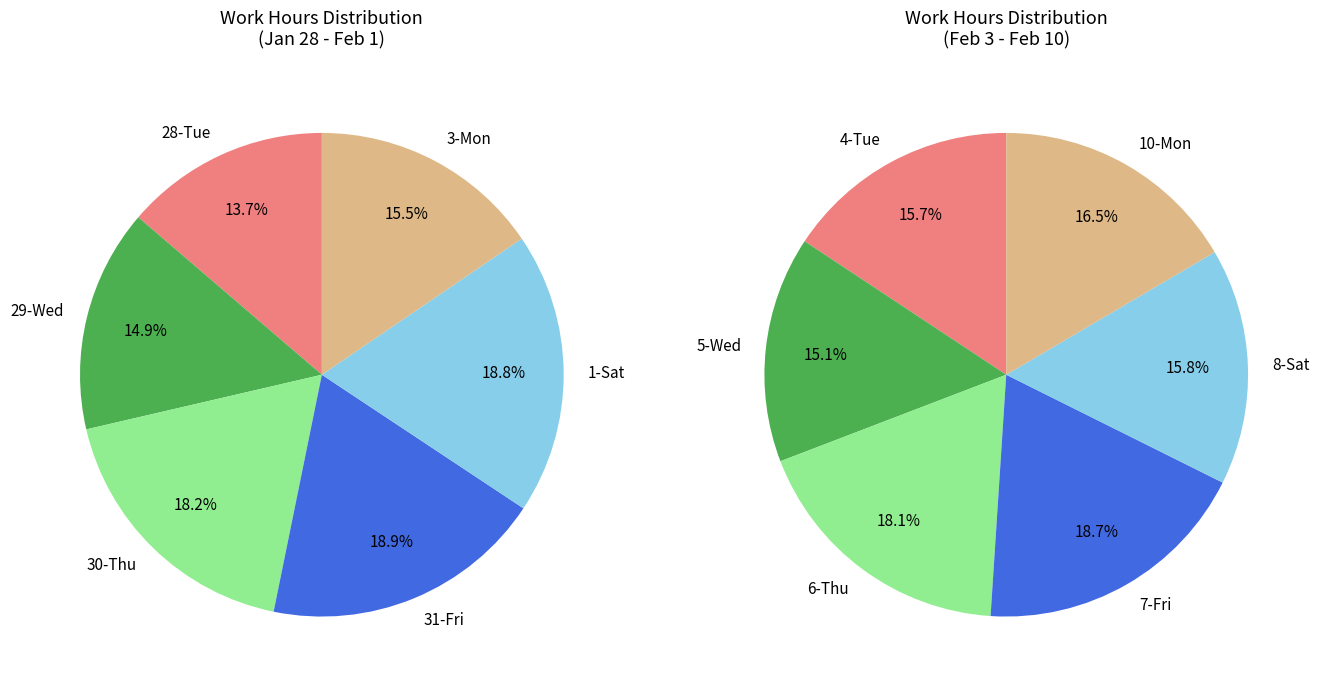

Combined, do 29-Wed and 8-Sat account for over 50%?

No